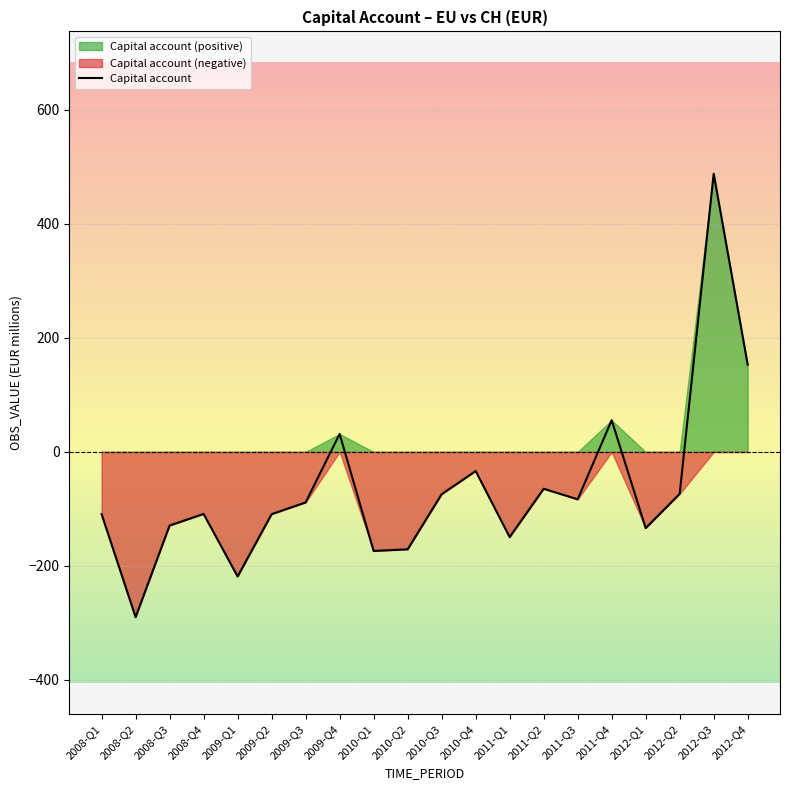

True or false: the data shows -231.7 at 2011-Q1.

False